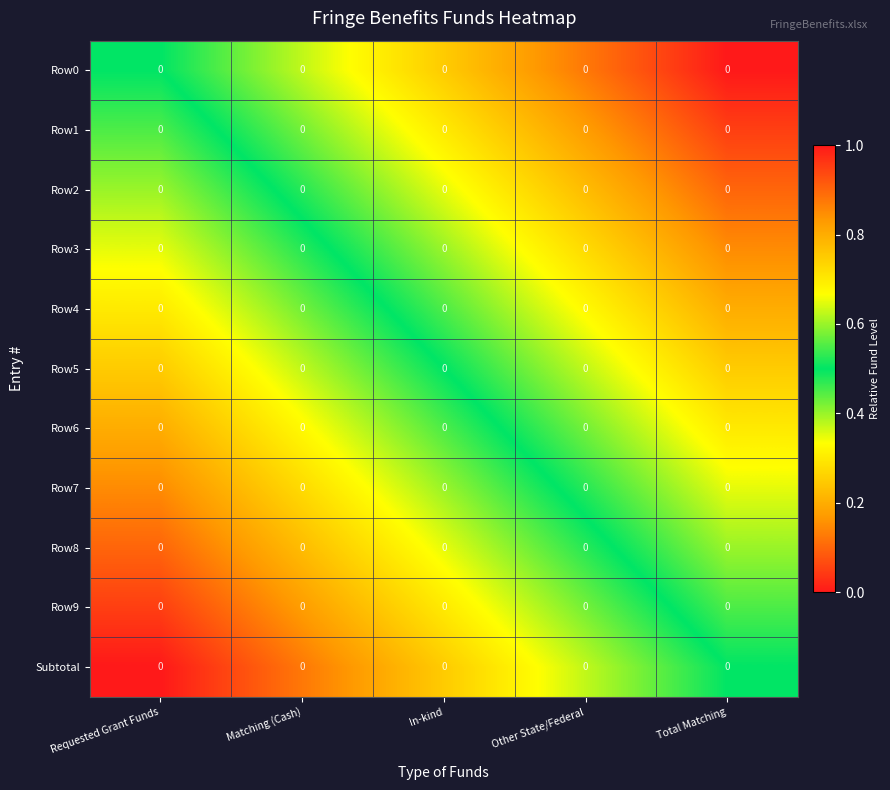

Is it true that Row9 equals 0.6 at Other State/Federal?

True